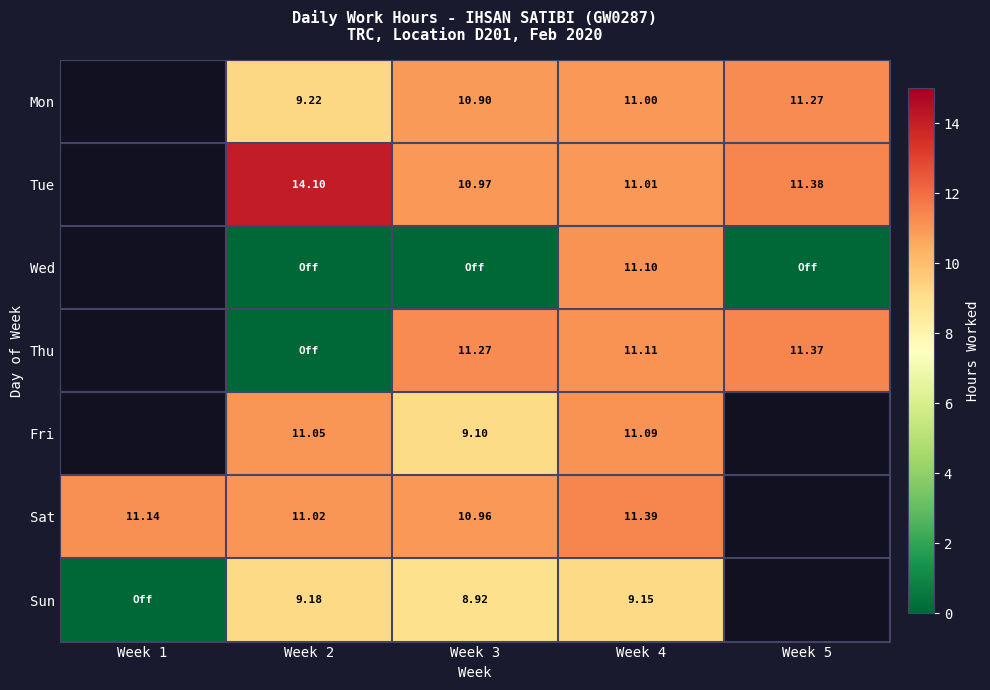

Which category has the lowest value across all series?

Week 2